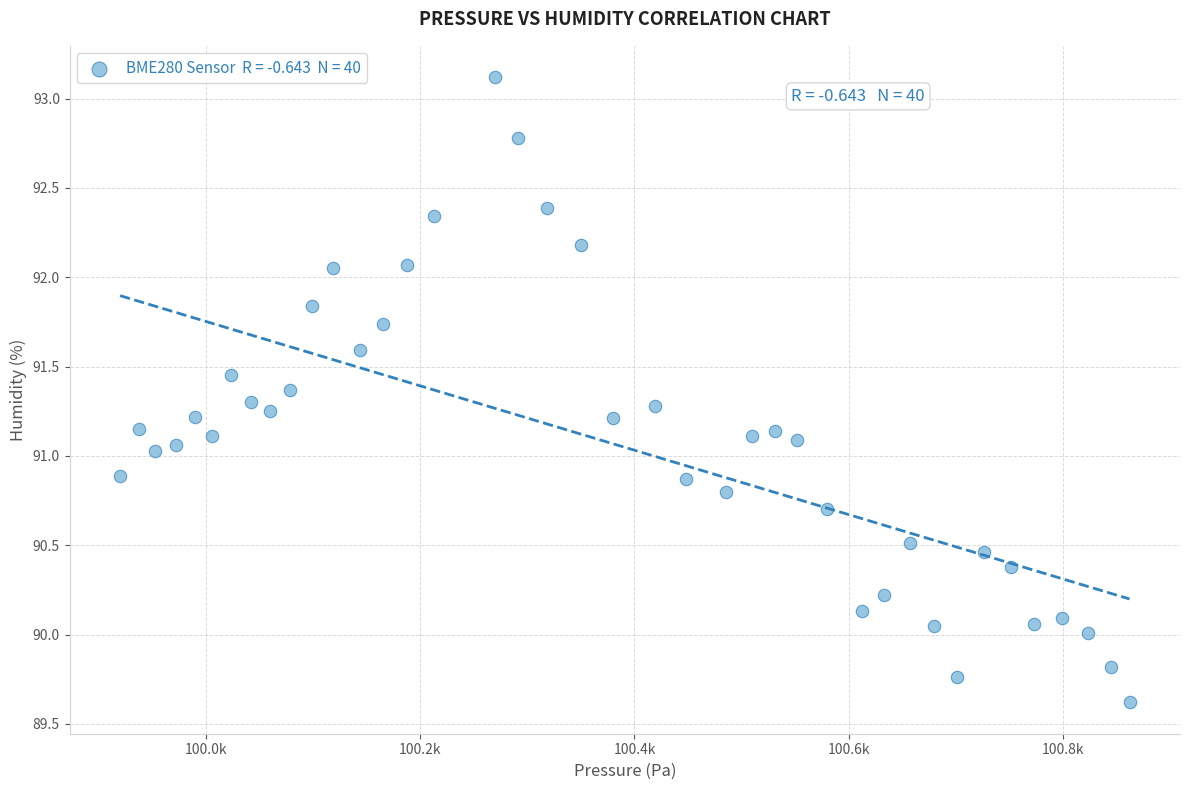

What is the range of X values (max minus min)?

942.2